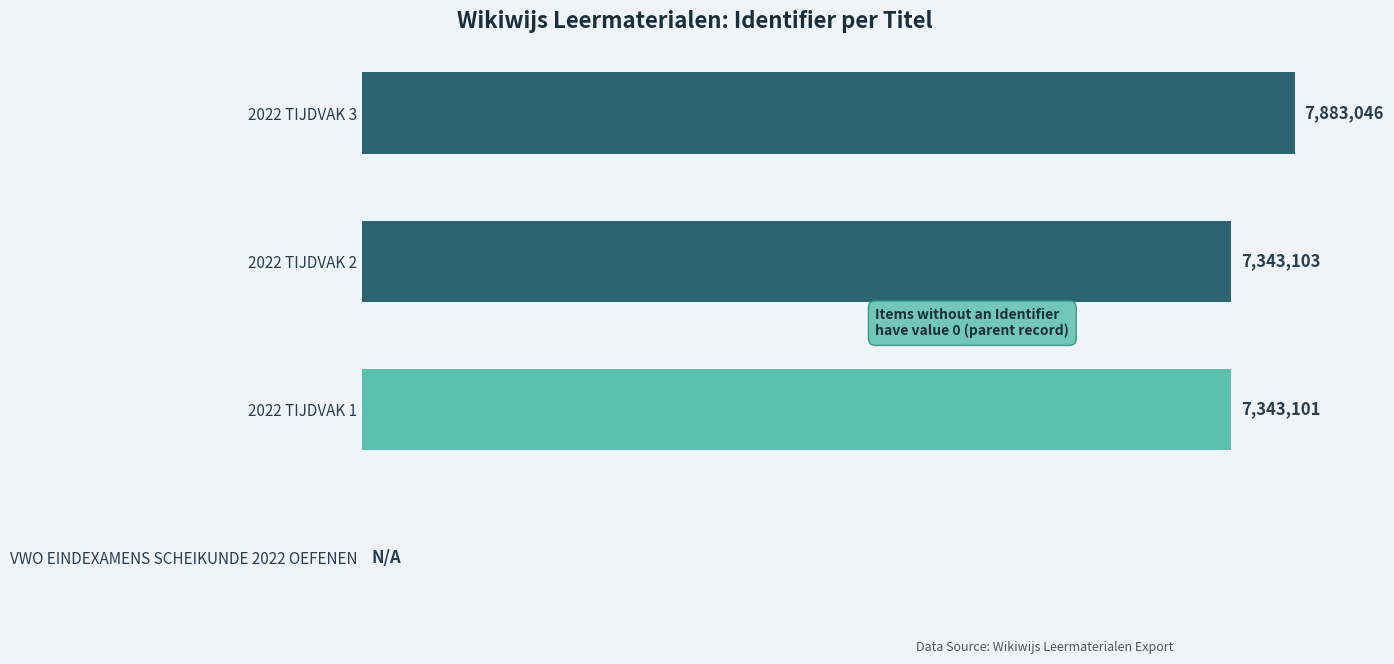

At which label does the data first exceed 7343103?

2022 TIJDVAK 3